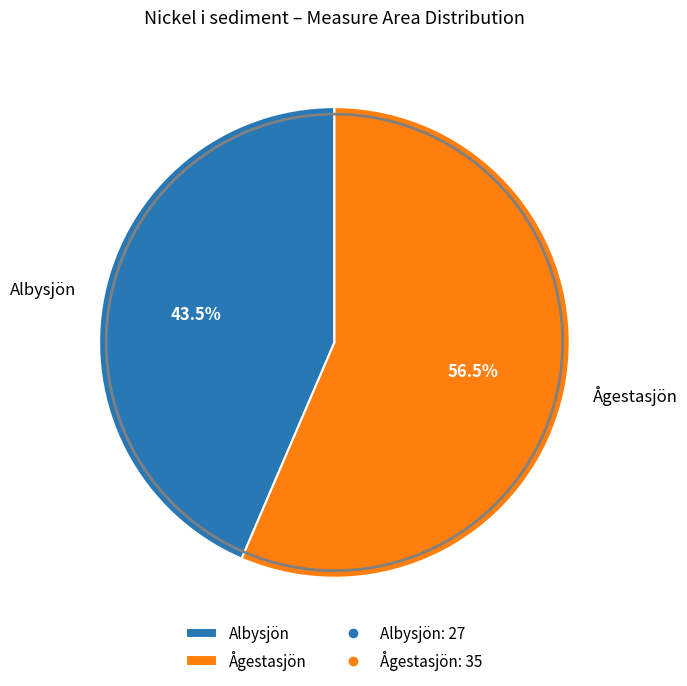

What is the ratio of the value at Ågestasjön to the value at Albysjön?

1.3